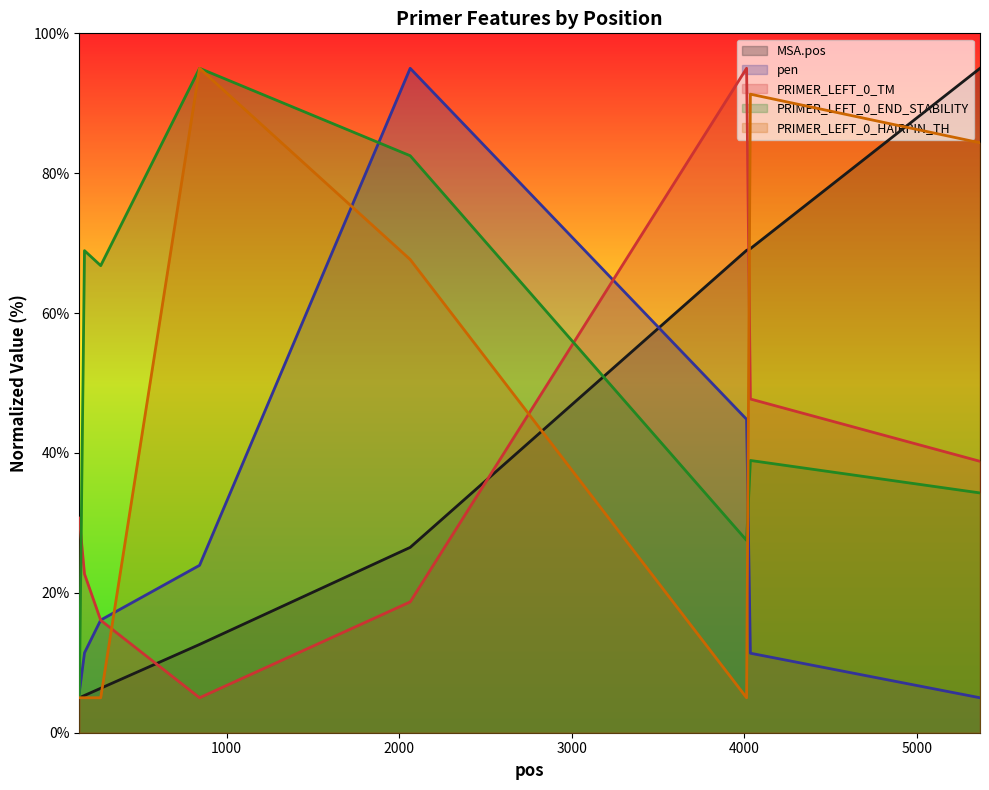

How many values in the MSA.pos series are below 26?

4